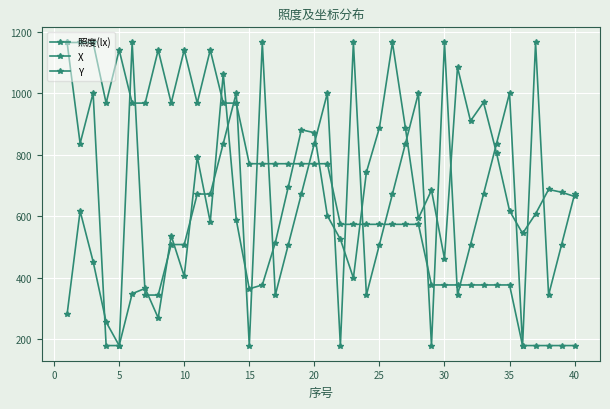

How many data points in 照度(lx) are less than 608?

20